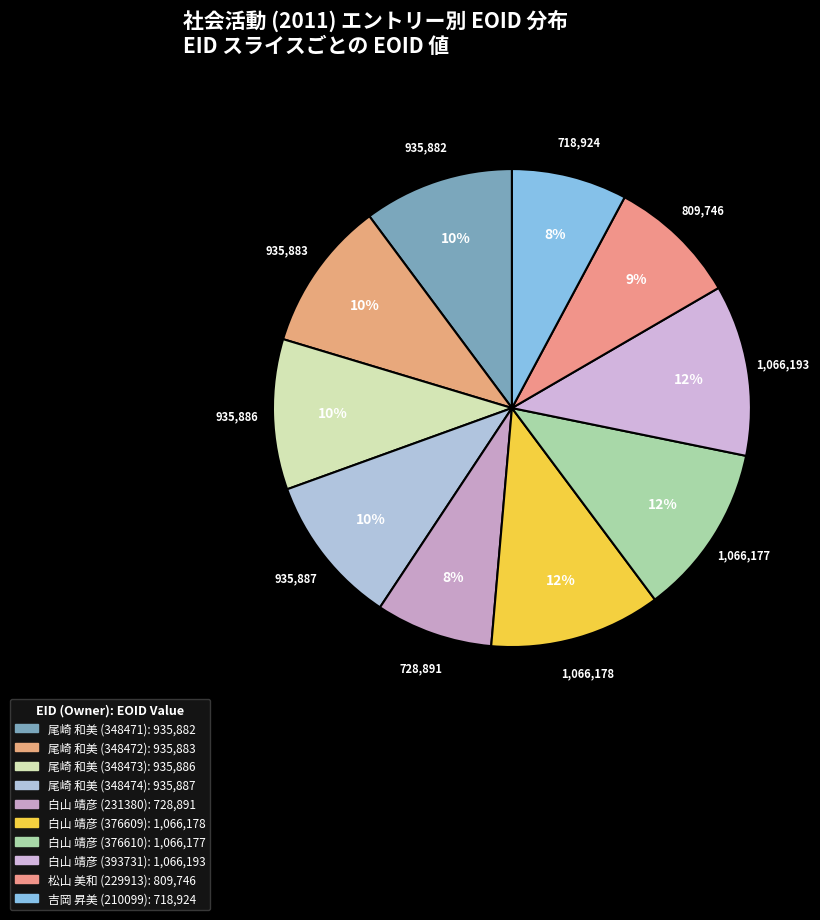

How many slices are in this pie chart?

10